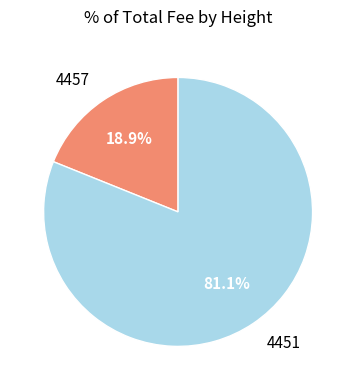

To the nearest percent, what is the difference between the 4451 and 4457 slice percentages?

62%